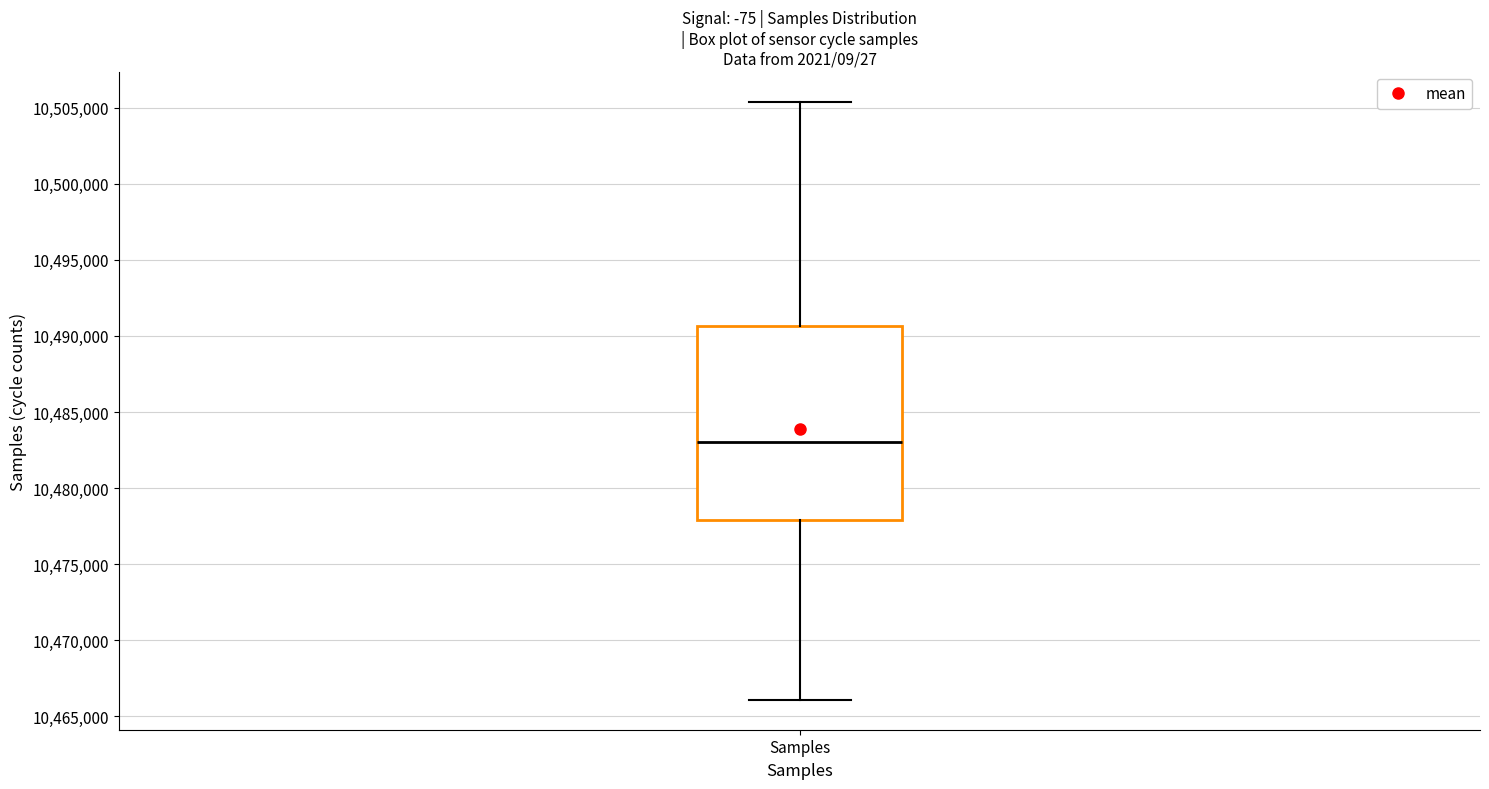

Transcribe this box plot: give where the median line is, the range the box spans, and where the two whiskers end, as read against the y-axis. The values are not printed on the chart, so give them approximately, as read against the axis.

median 10483000, box 10478000 to 10490500, whiskers 10466000 to 10505500